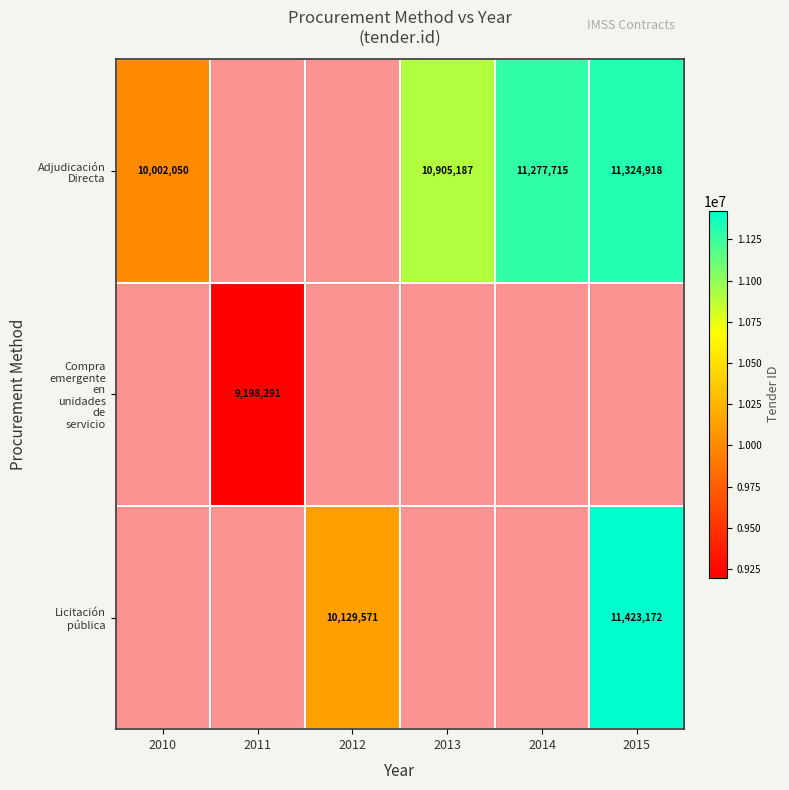

Is the value of Compra emergente en unidades de servicio at 2011 greater than the value of Adjudicación Directa at 2011?

No